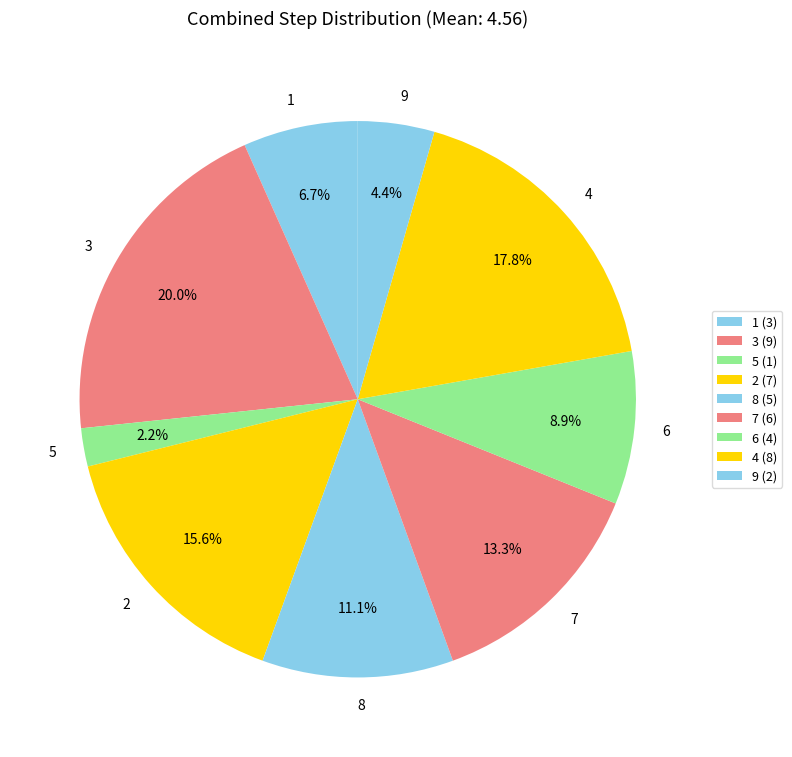

True or false: 2 accounts for 16% of the total.

True